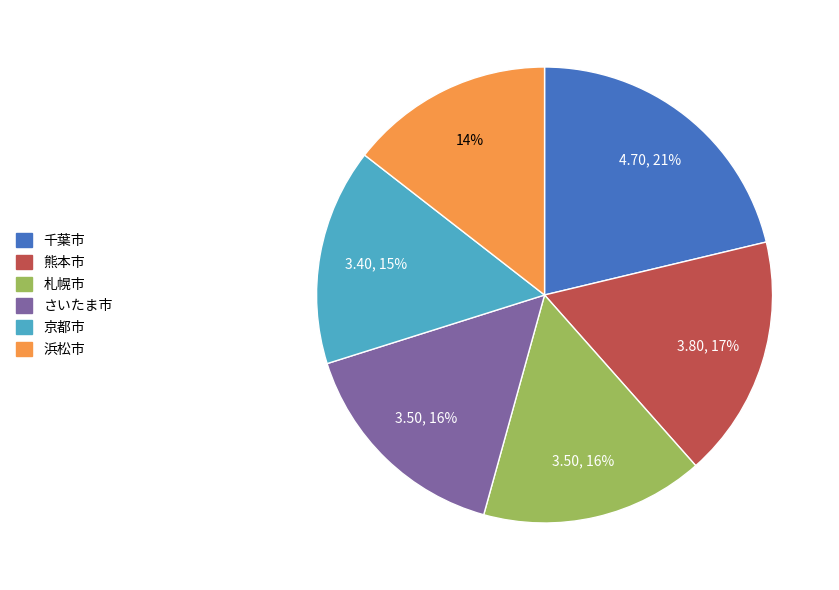

To the nearest percent, what is the average slice percentage?

17%